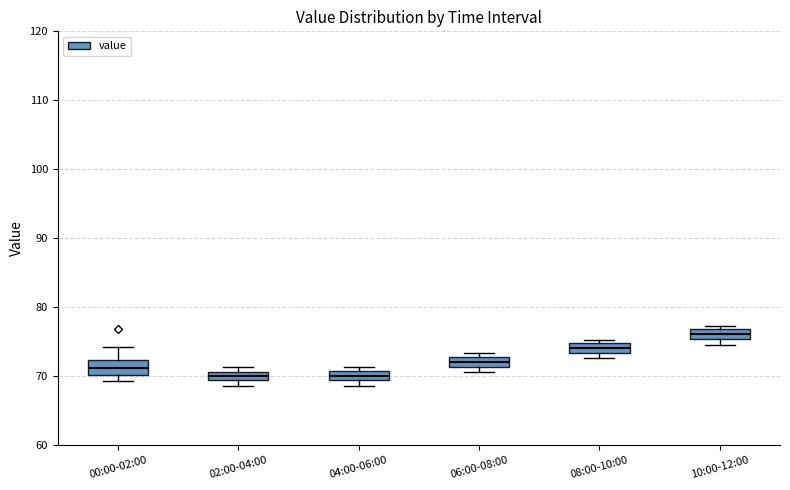

Where is the upper edge of the box for 04:00-06:00 on the y-axis? The values are not printed on the chart, so give them approximately, as read against the axis.

71